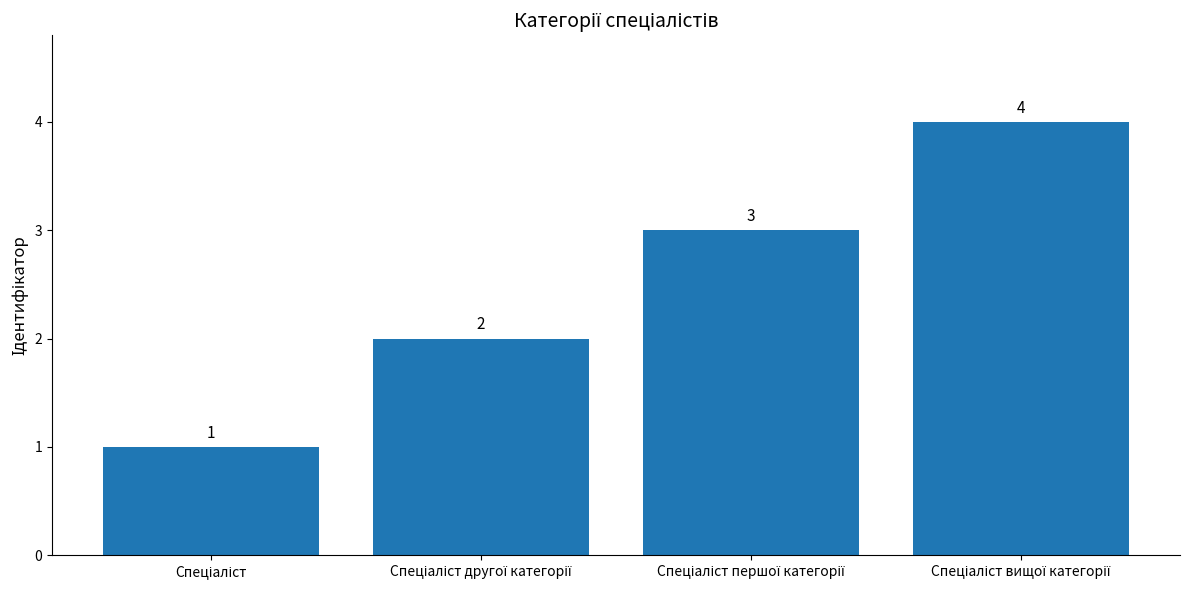

What is the value of the 3rd bar from the left?

3